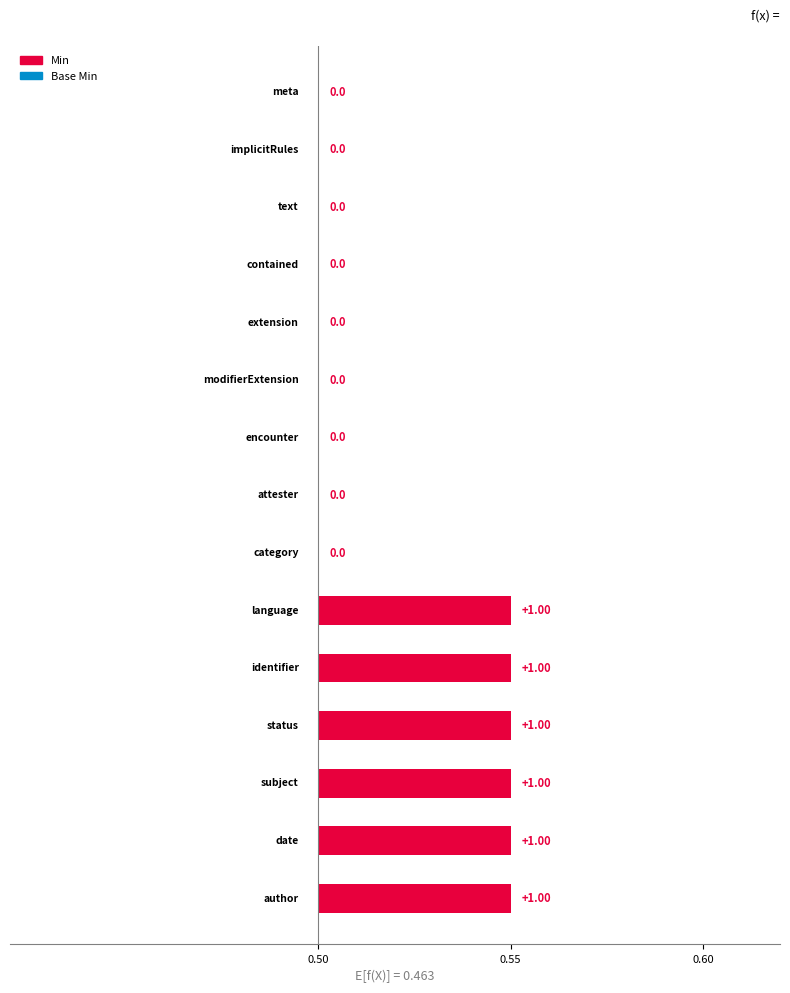

Reading left to right, transcribe all the data shown in this chart.

Base Min: Composition.meta=0	Composition.implicitRules=0	Composition.text=0	Composition.contained=0	Composition.language=0	Composition.extension=0	Composition.modifierExtension=0	Composition.encounter=0	Composition.attester=0	Composition.identifier=0	Composition.status=0	Composition.category=0	Composition.subject=0	Composition.date=0	Composition.author=0
Min: Composition.meta=0	Composition.implicitRules=0	Composition.text=0	Composition.contained=0	Composition.language=1	Composition.extension=0	Composition.modifierExtension=0	Composition.encounter=0	Composition.attester=0	Composition.identifier=1	Composition.status=1	Composition.category=0	Composition.subject=1	Composition.date=1	Composition.author=1